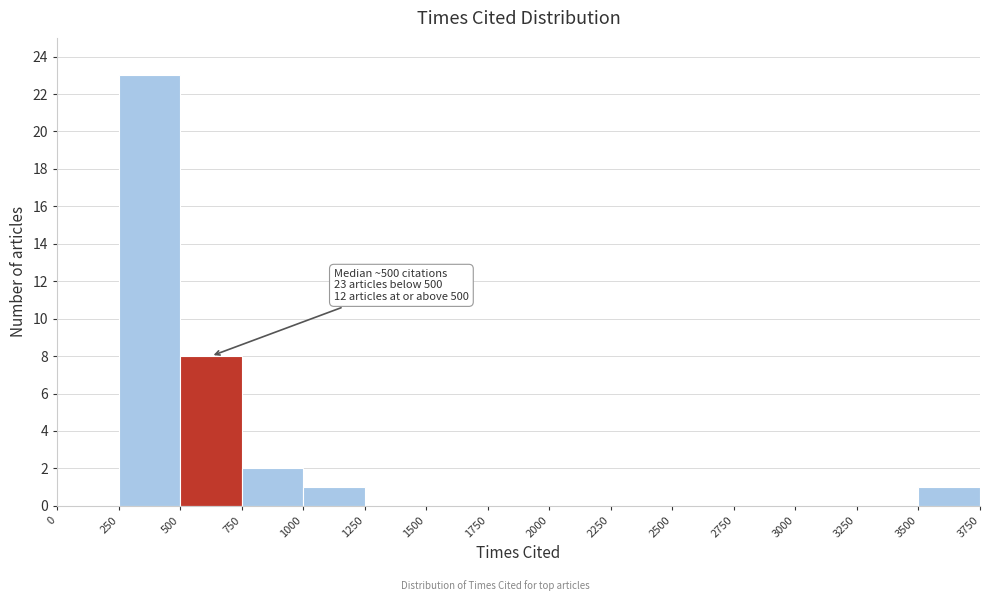

Which range on the x-axis has the tallest bar?

250 to 500